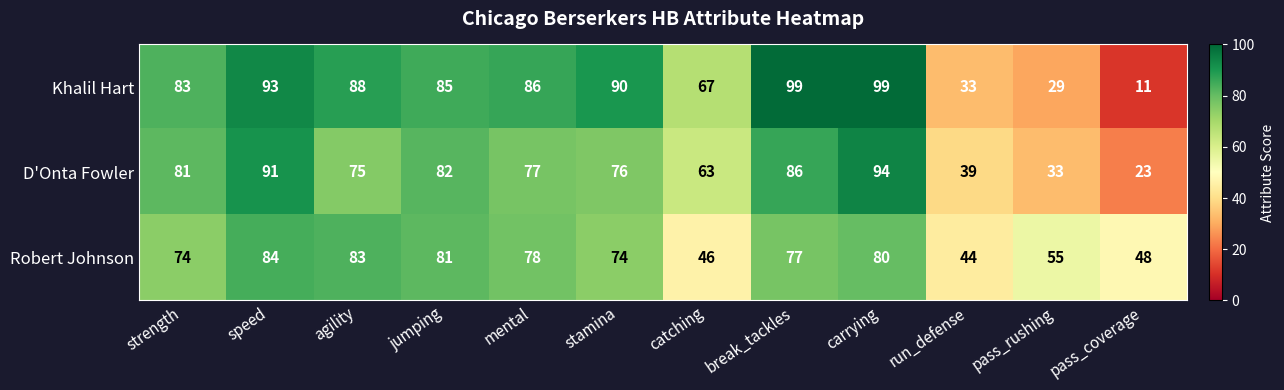

Where does the D'Onta Fowler series first go above 77?

strength